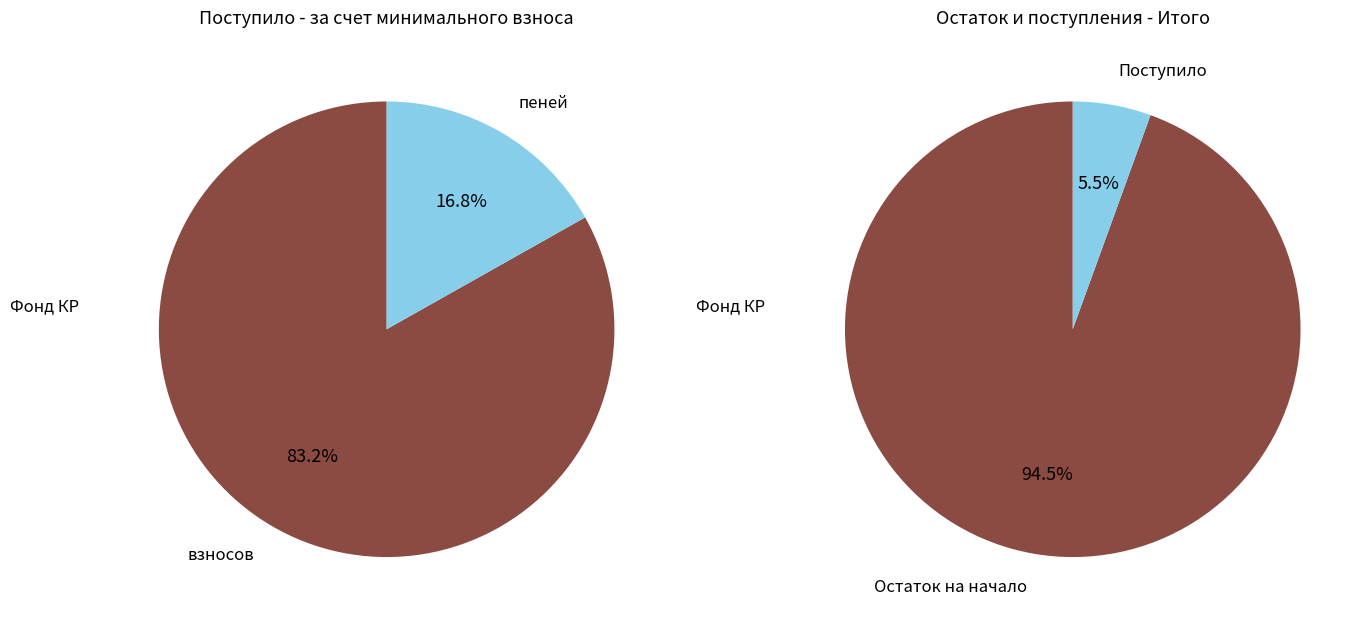

What percentage is the взносов slice, to the nearest percent?

83%